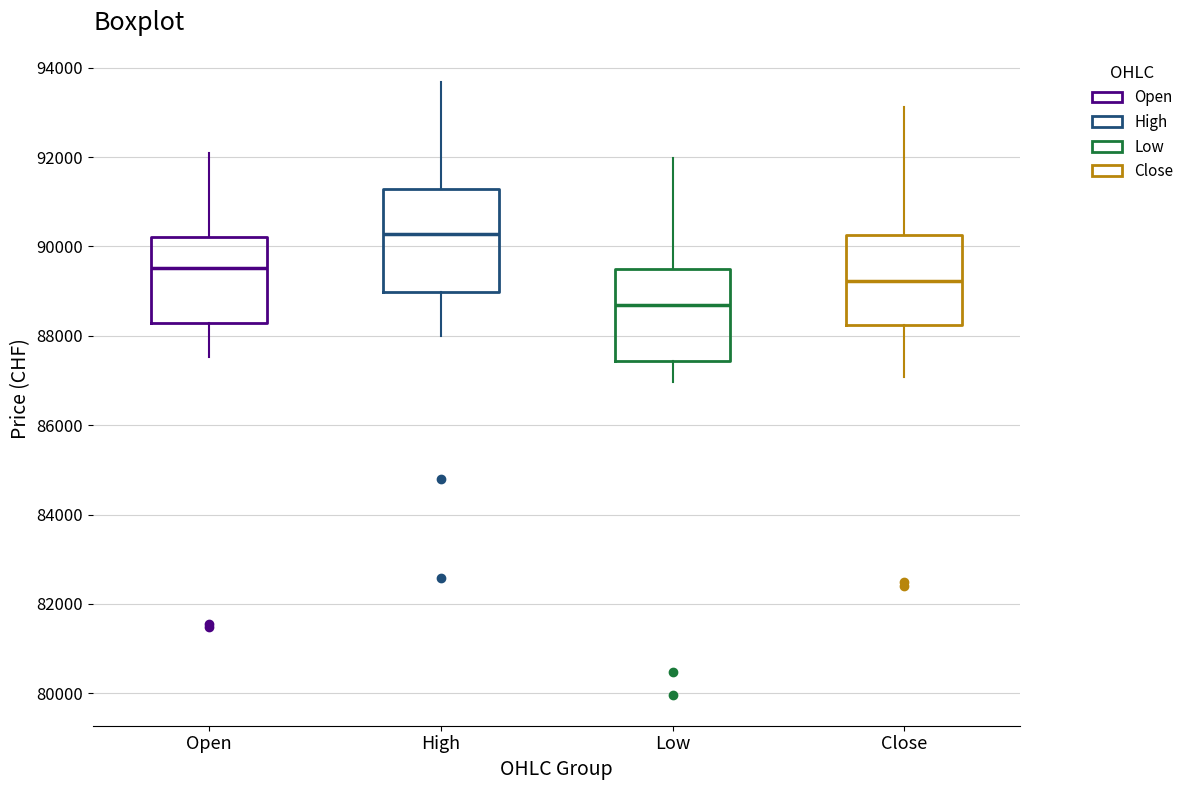

Where does the lower whisker of the box for High end on the y-axis? The values are not printed on the chart, so give them approximately, as read against the axis.

88000